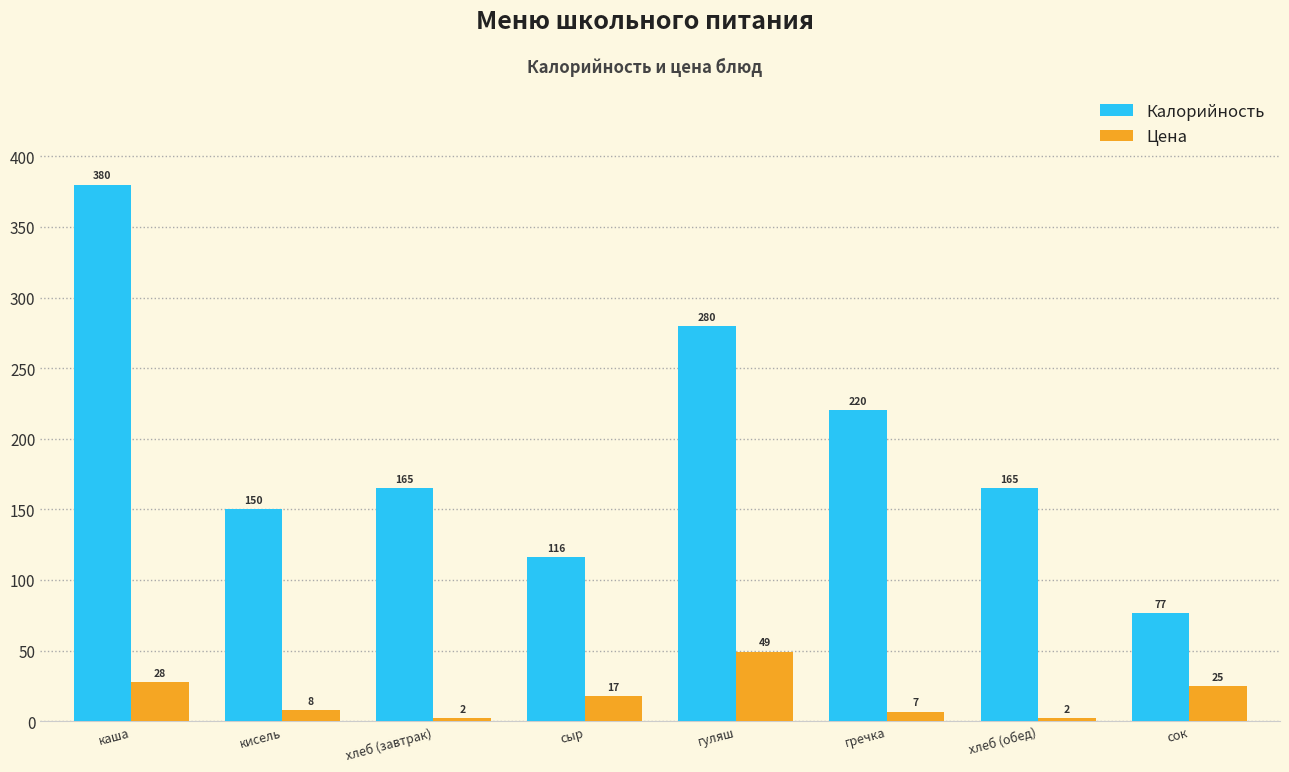

What is the minimum value for Цена?

2.1